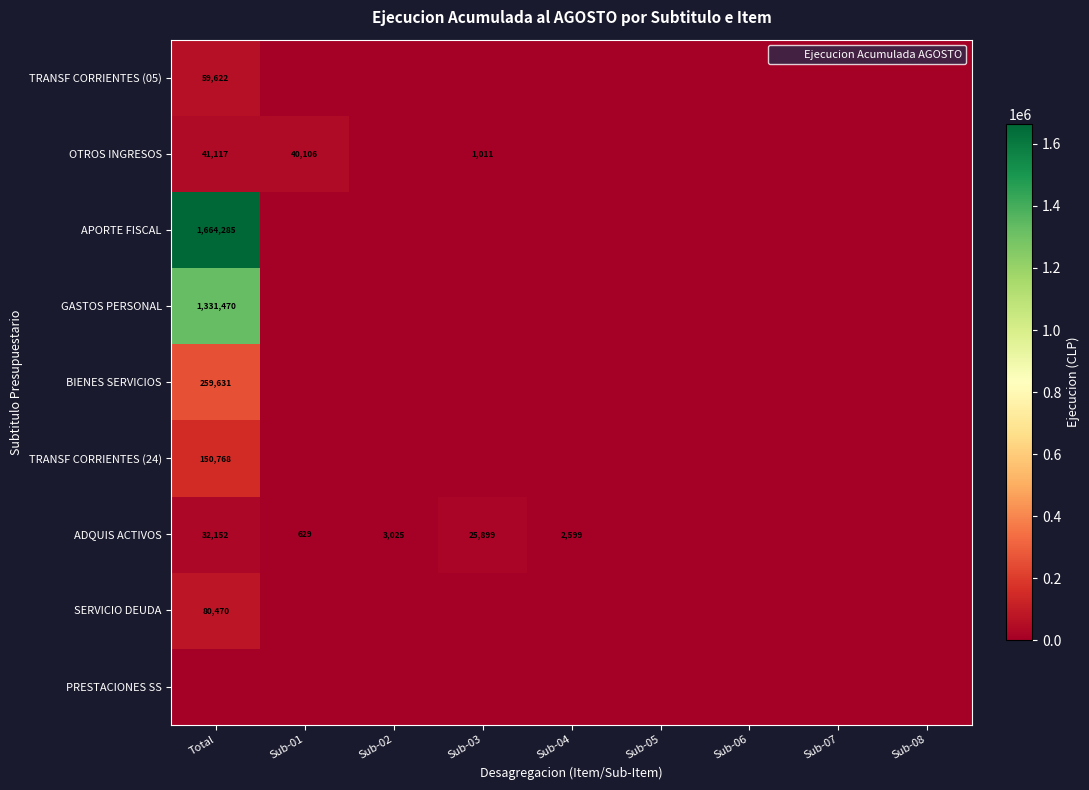

At which category does the chart reach its minimum across all series?

Sub-01